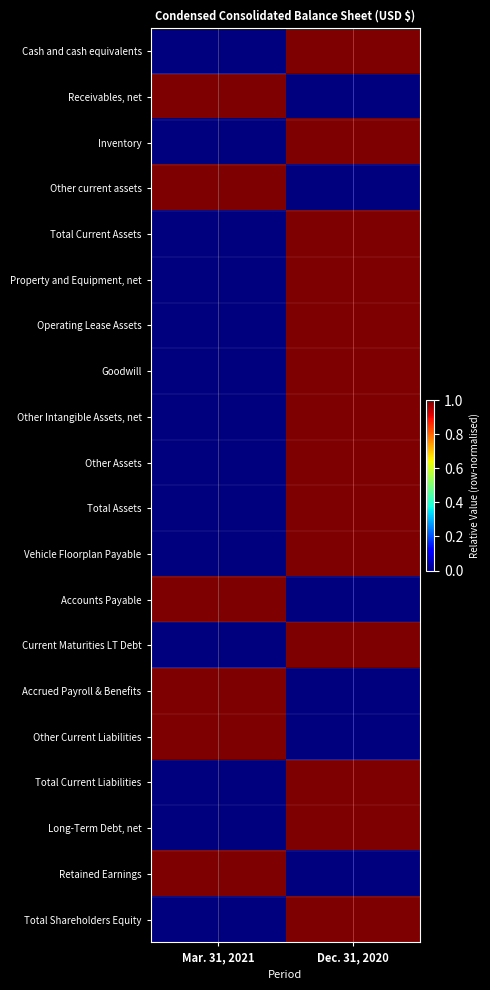

List the series in order of their peak value, lowest first.

Cash and cash equivalents, Receivables, net, Inventory, Other current assets, Total Current Assets, Property and Equipment, net, Operating Lease Assets, Goodwill, Other Intangible Assets, net, Other Assets, Total Assets, Vehicle Floorplan Payable, Accounts Payable, Current Maturities LT Debt, Accrued Payroll & Benefits, Other Current Liabilities, Total Current Liabilities, Long-Term Debt, net, Retained Earnings, Total Shareholders Equity